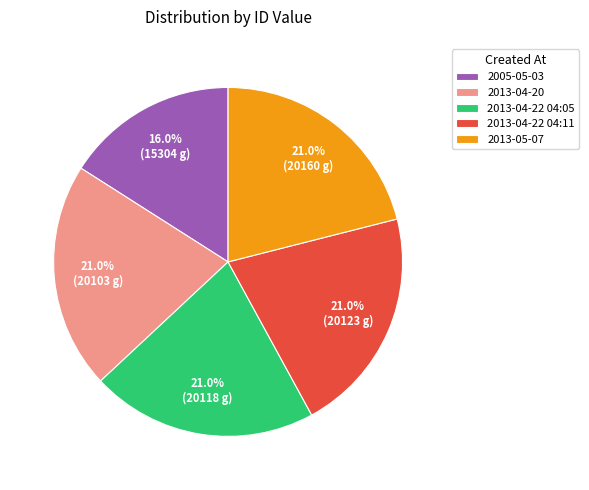

Does any single category account for the majority?

No